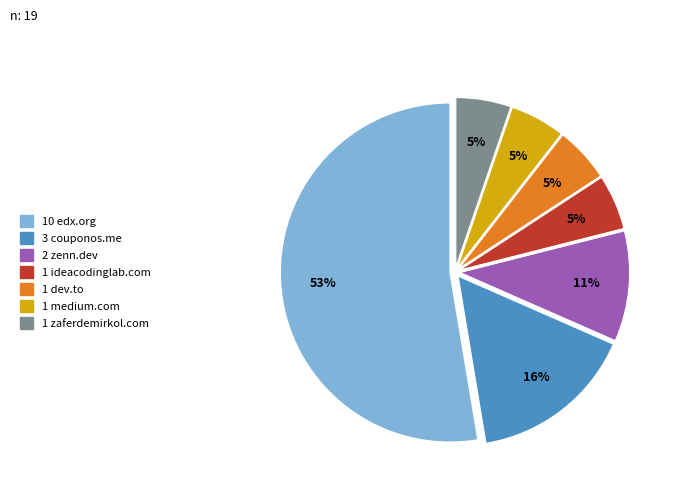

To the nearest percent, what is the average slice percentage?

14%